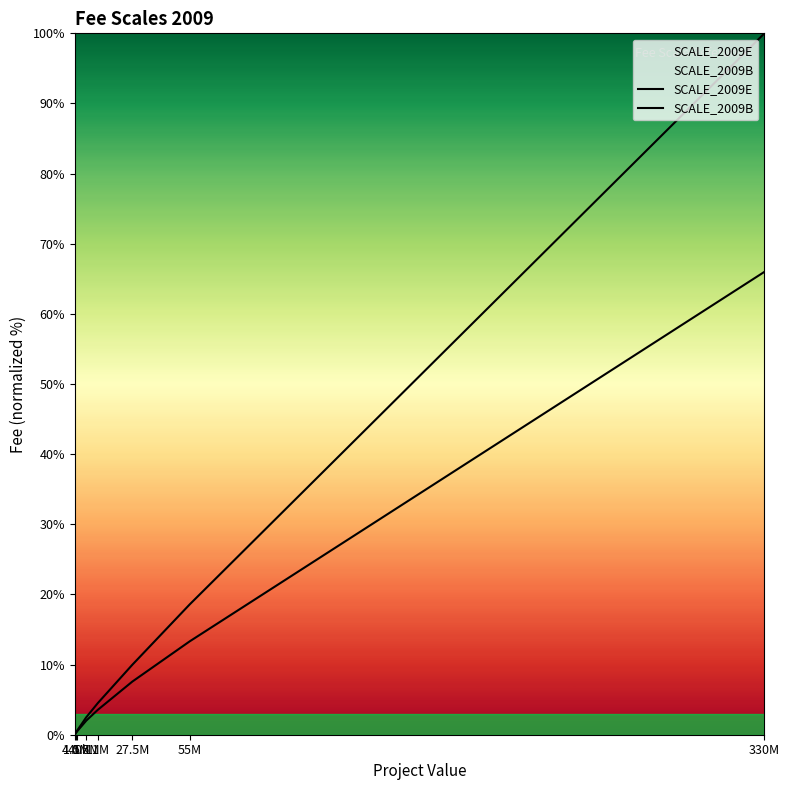

What position from the left is 27.5M?

6